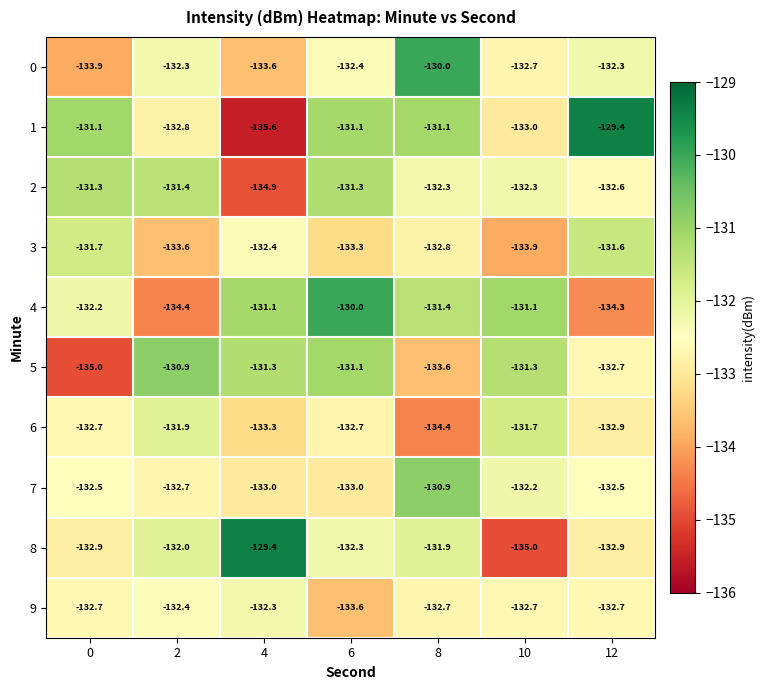

Rank the series at 8 from highest to lowest value.

0, 7, 1, 4, 8, 2, 9, 3, 5, 6